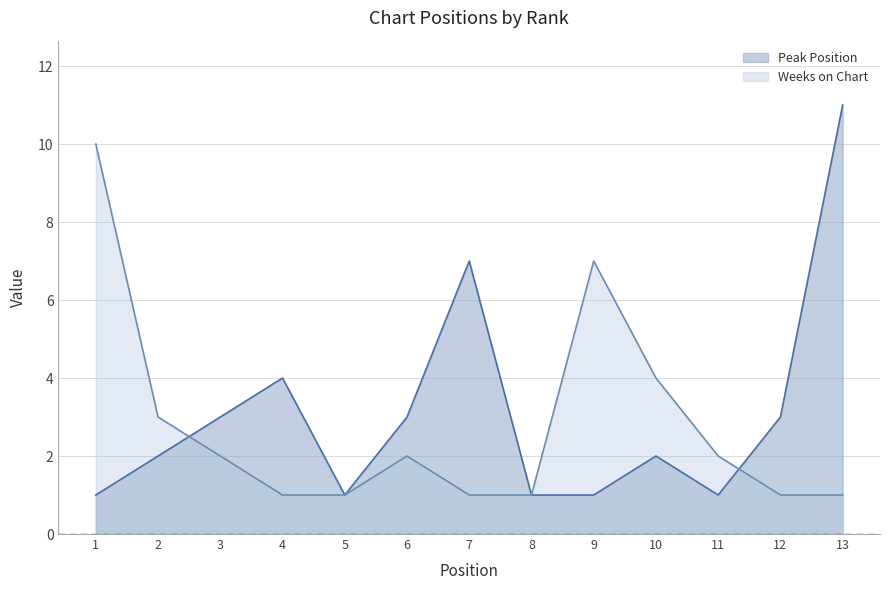

Reading left to right, what are all the values shown in this chart?

Peak Position: 1=1	2=2	3=3	4=4	5=1	6=3	7=7	8=1	9=1	10=2	11=1	12=3	13=11
Weeks on Chart: 1=10	2=3	3=2	4=1	5=1	6=2	7=1	8=1	9=7	10=4	11=2	12=1	13=1